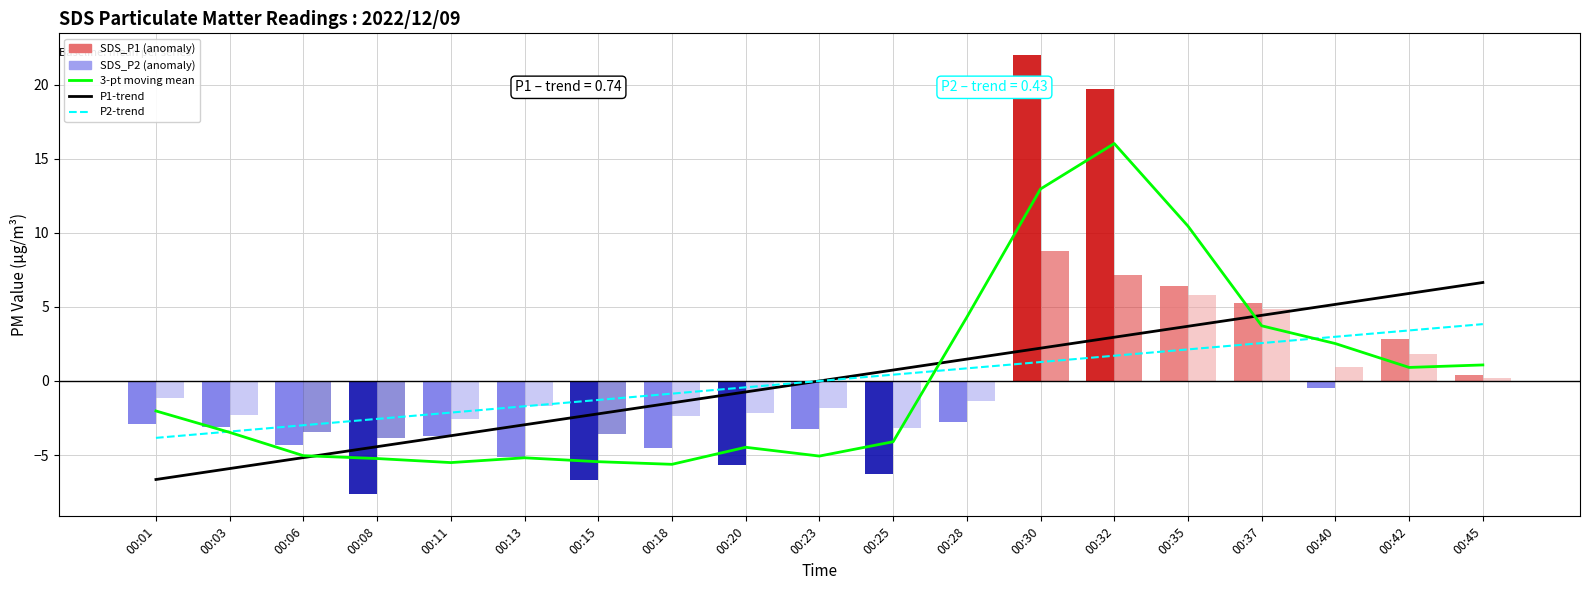

What is the spread (max minus min) of values at 00:45?

6.5